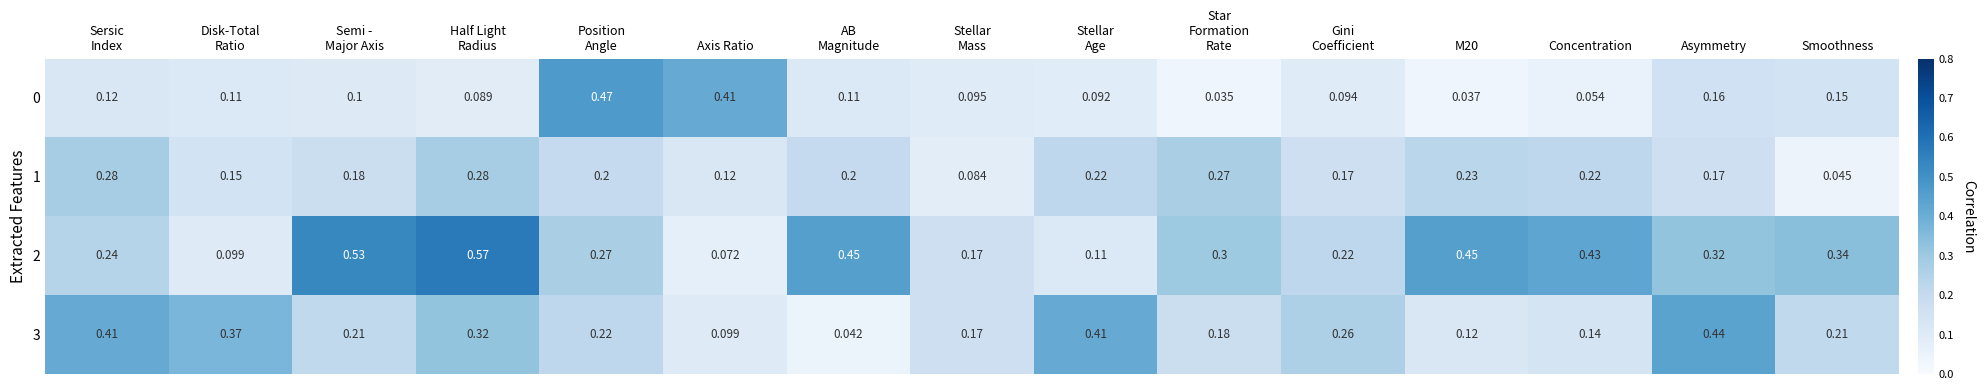

Where is 1 nearest to the value 0?

Smoothness